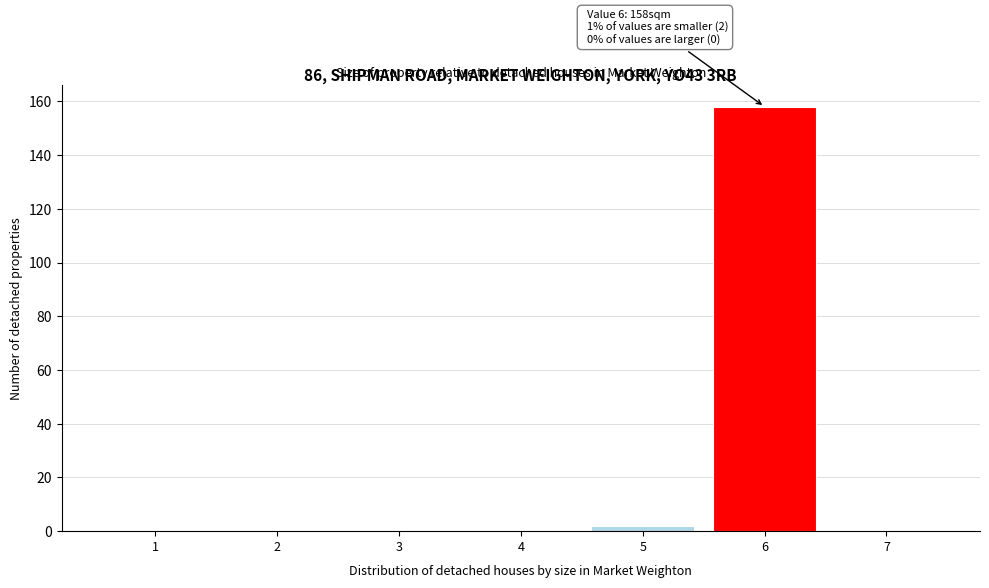

Reading left to right, extract all data points from this chart.

1=0	2=0	3=0	4=0	5=2	6=158	7=0